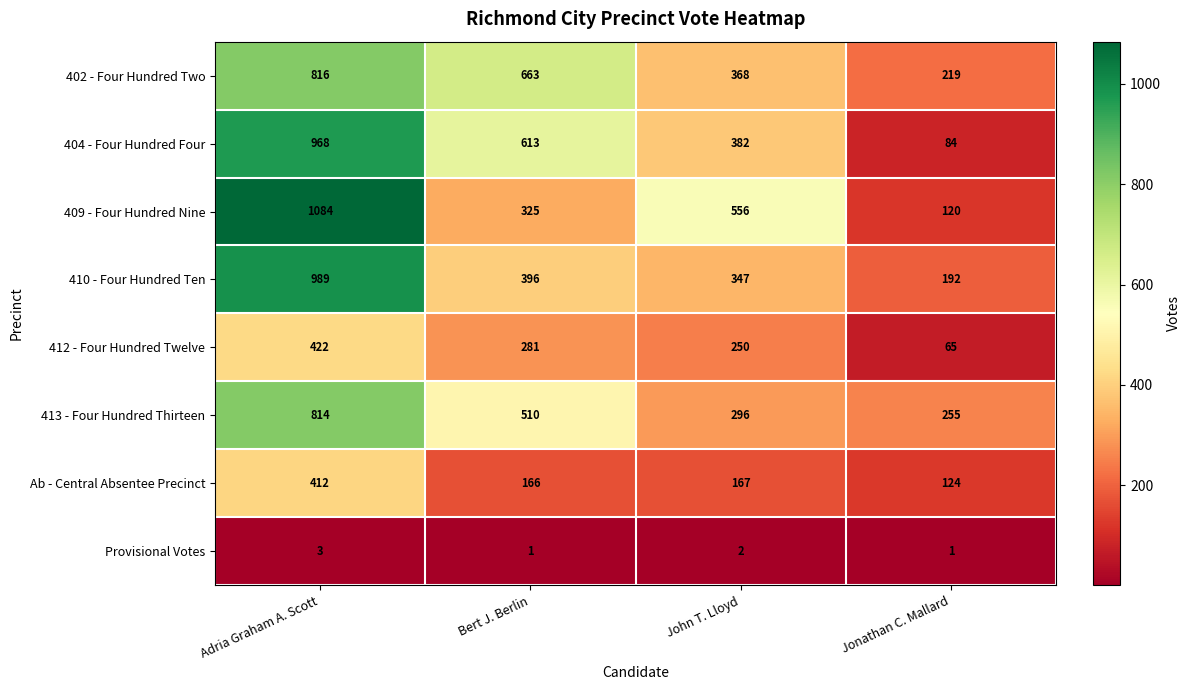

What is the difference between the Ab - Central Absentee Precinct values at Bert J. Berlin and Adria Graham A. Scott?

246